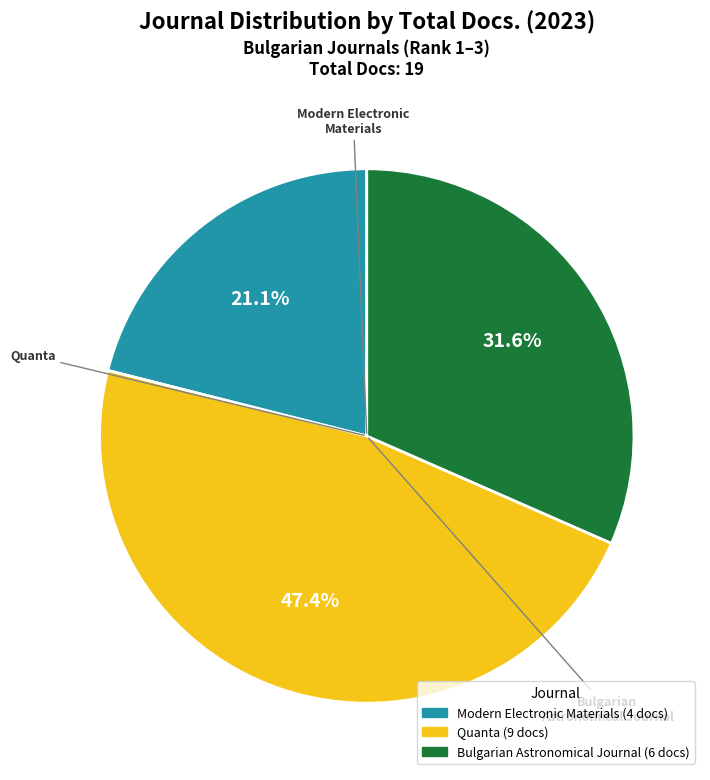

To the nearest percent, what is the combined percentage of Modern Electronic Materials and Bulgarian Astronomical Journal?

53%